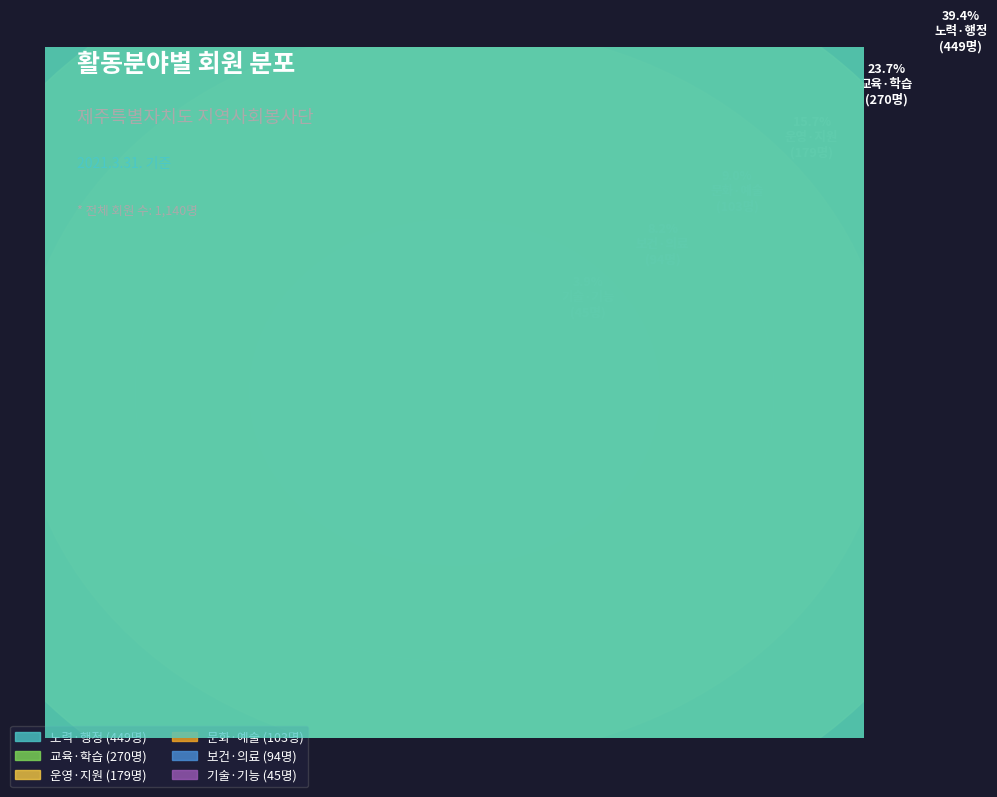

Does 보건·의료 represent more than half of the total?

No